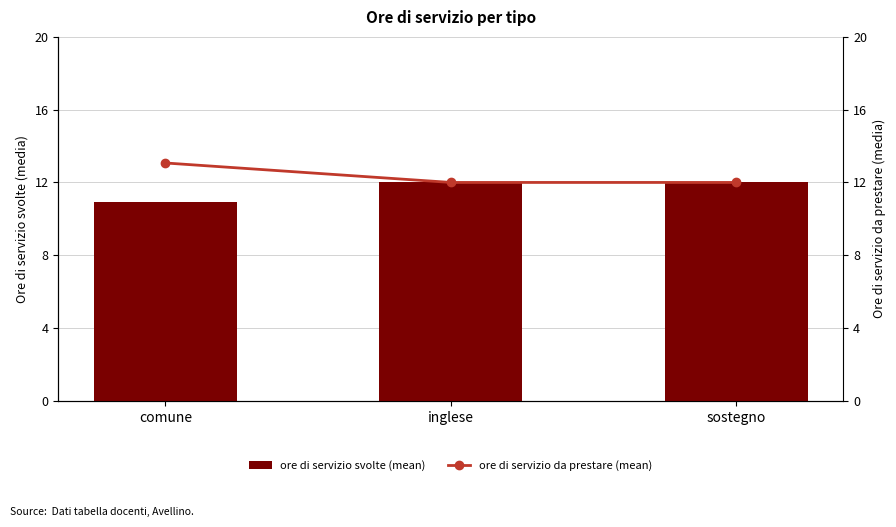

Count the number of data series in this chart.

2